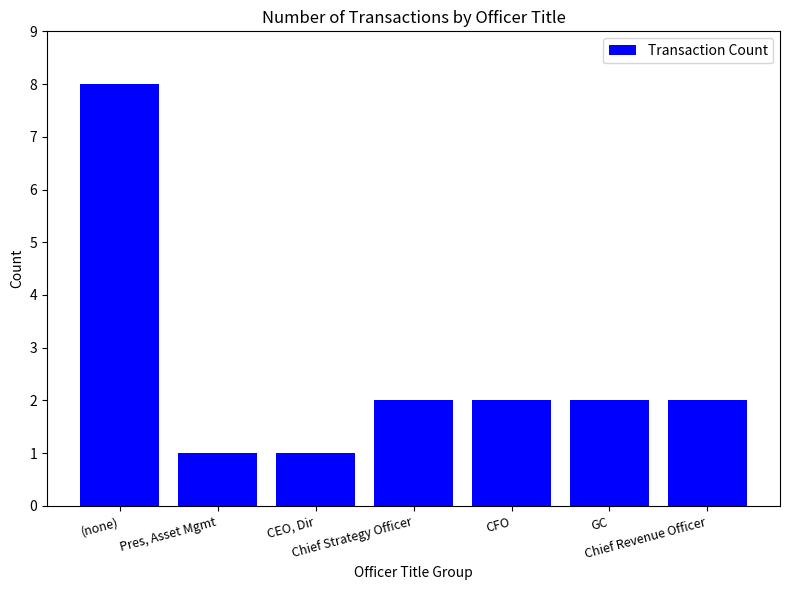

What is the label of the 6th bar from the right?

Pres, Asset Mgmt